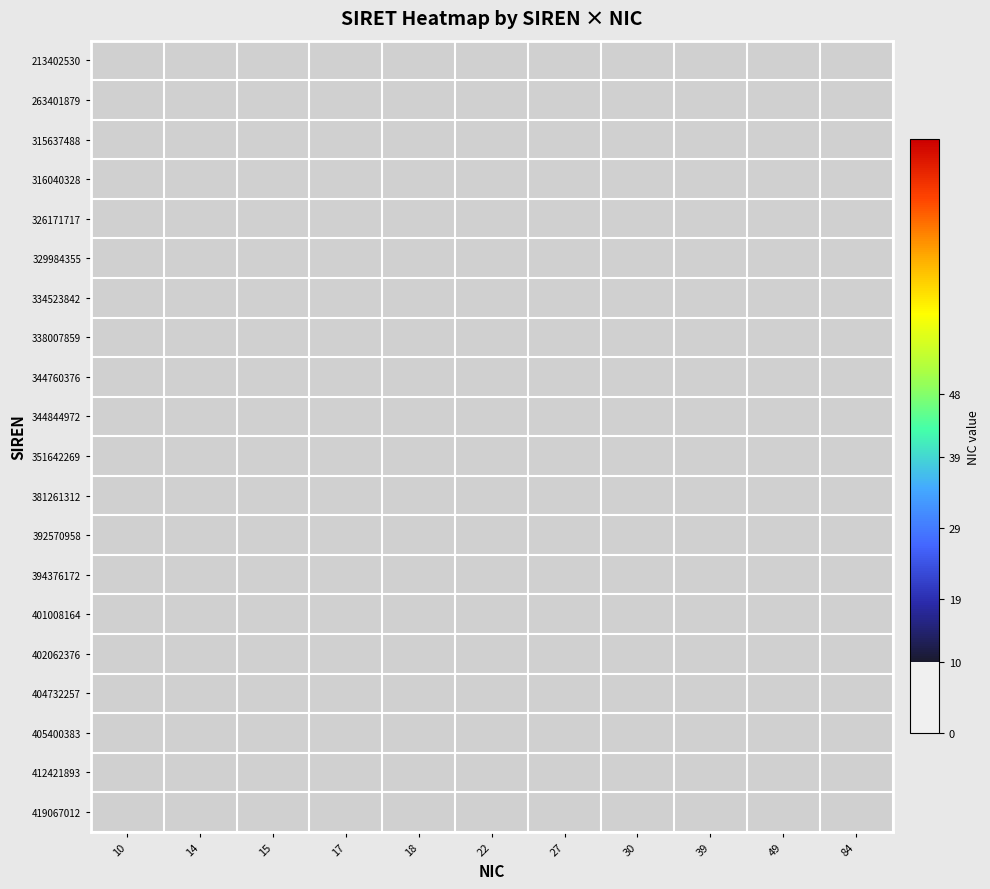

Between 18 and 30, which is larger?

18